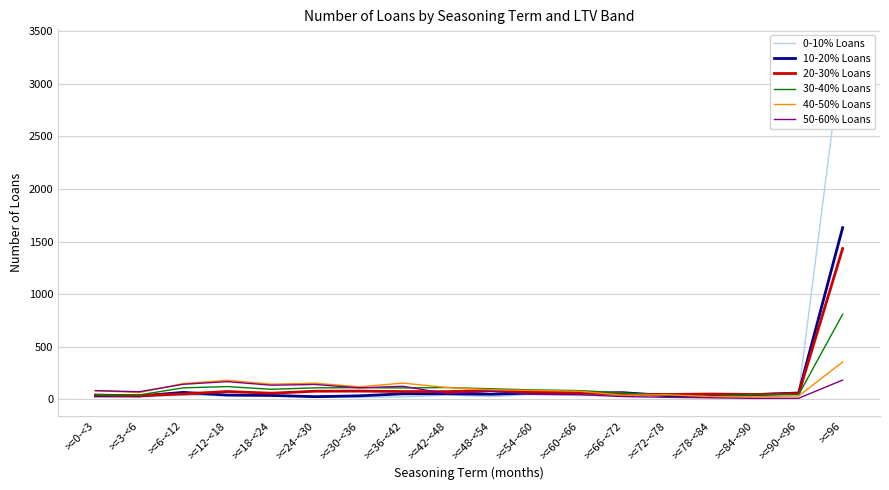

What is the sum of all 30-40% Loans values?

2129